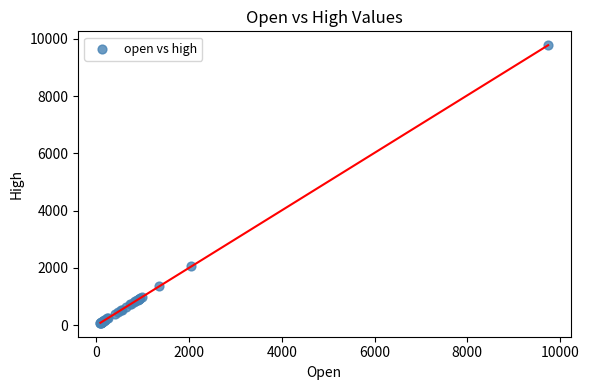

What Y value in the scatter plot is closest to 4930?

2052.5